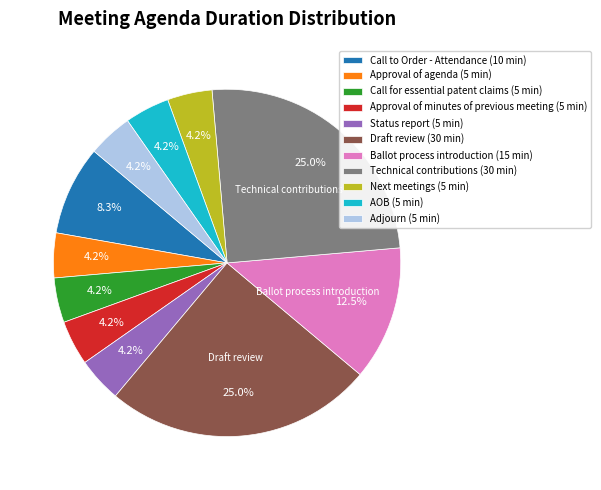

How many segments does this pie chart have?

11